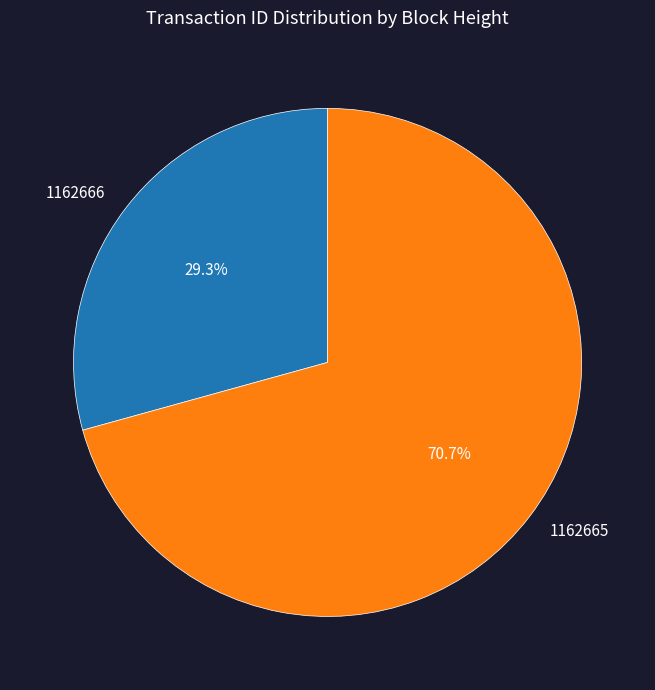

What percentage is the 1162665 slice, to the nearest percent?

71%